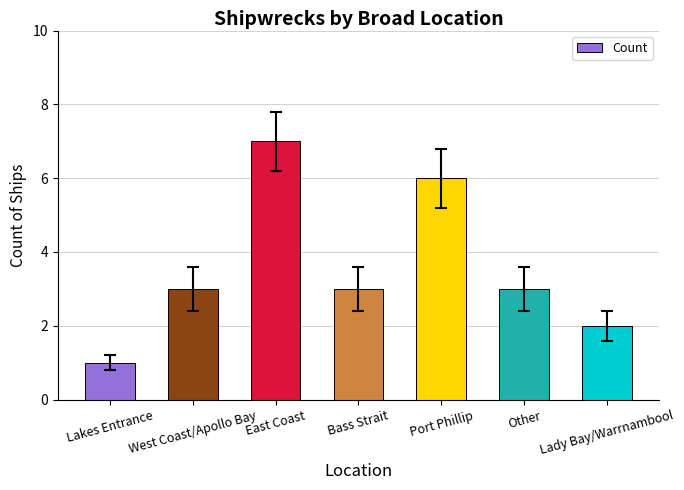

Which label corresponds to the largest value in the chart?

East Coast